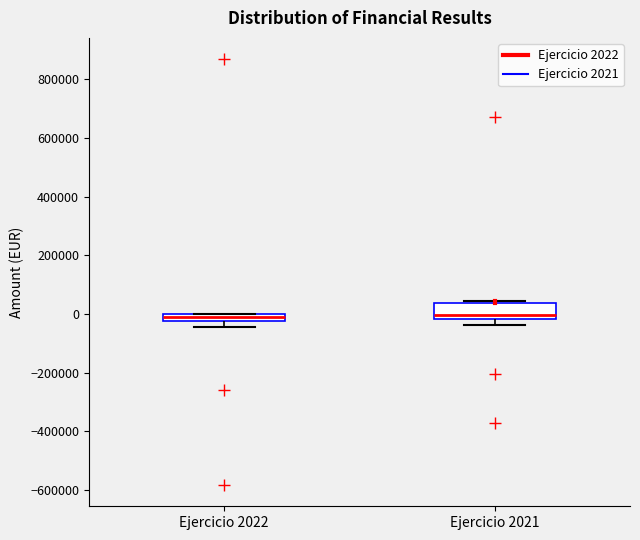

Where is the lower edge of the box for Ejercicio 2021 on the y-axis? The values are not printed on the chart, so give them approximately, as read against the axis.

-20000